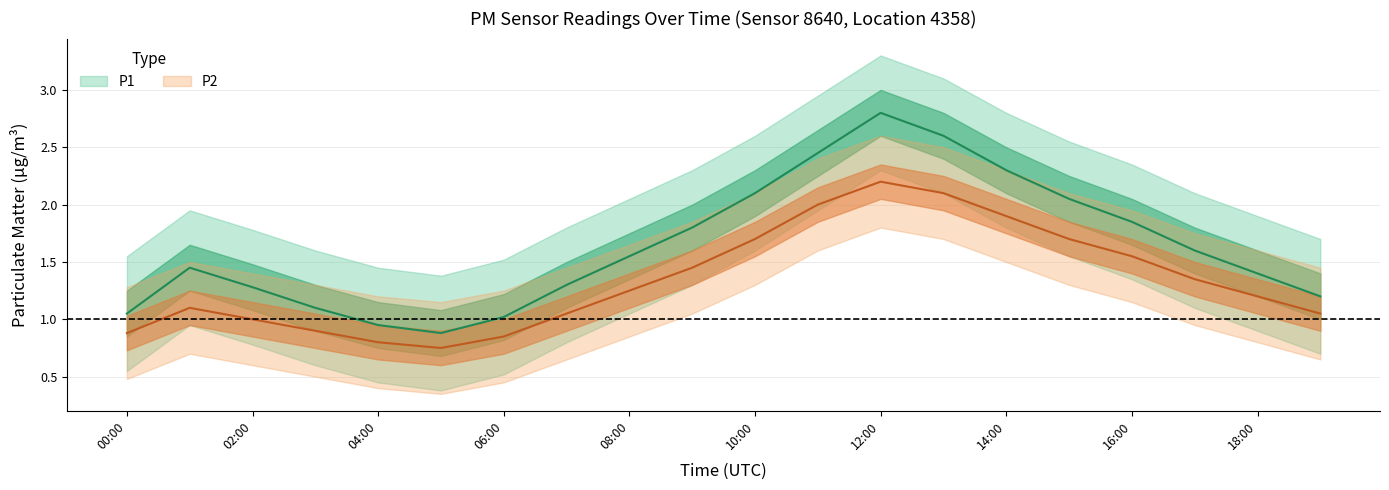

Is it true that P2_upper equals 1.5 at 01:00?

True